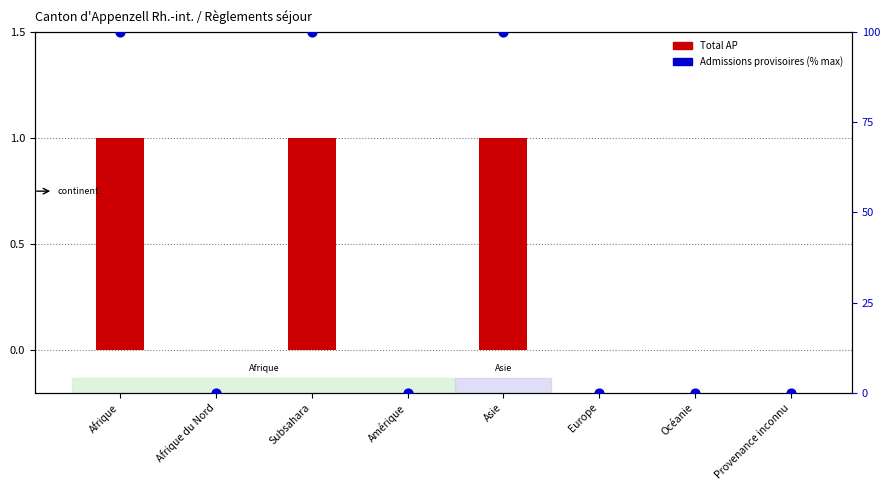

Which series has the widest spread of Y values?

Admissions provisoires (% max)